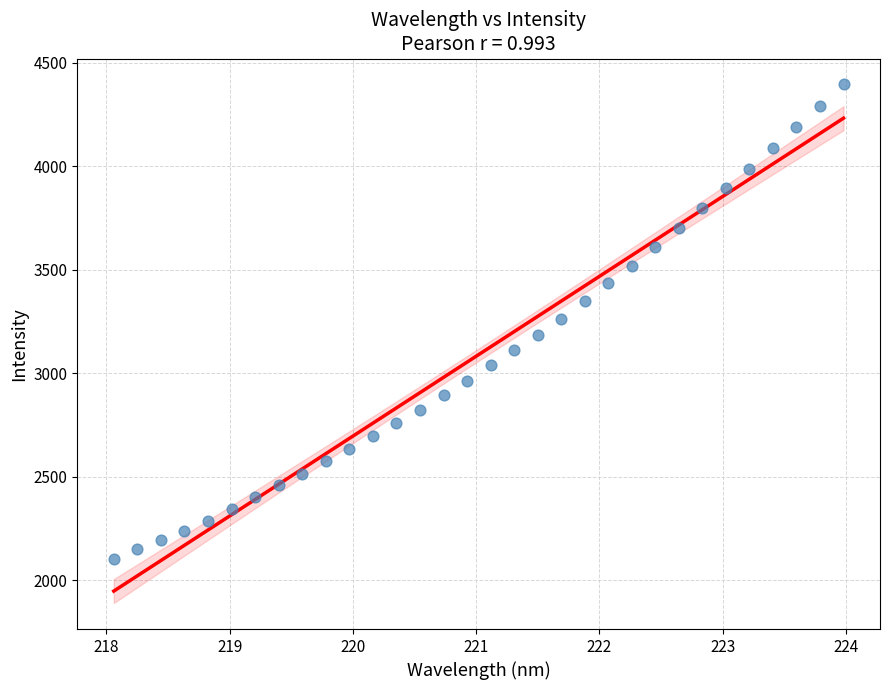

What is the range of X values (max minus min)?

5.9